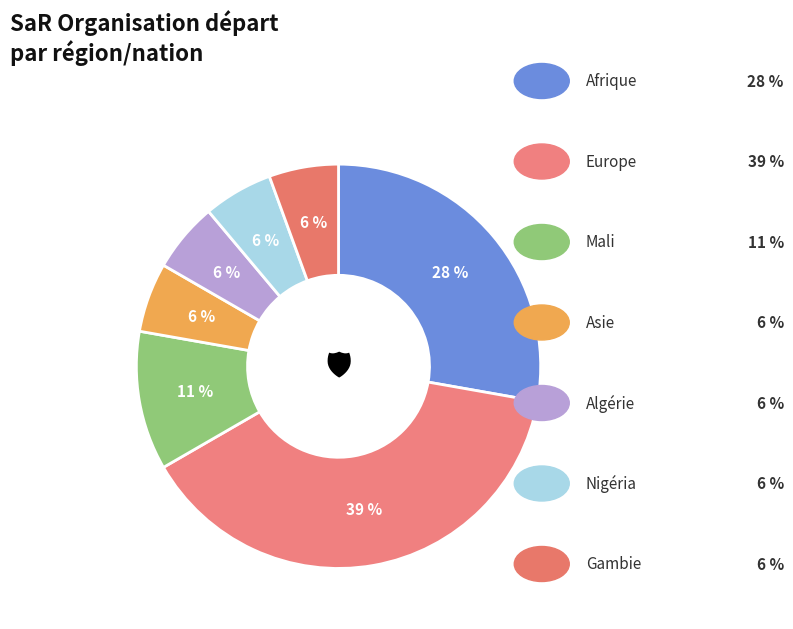

How many segments does this pie chart have?

7